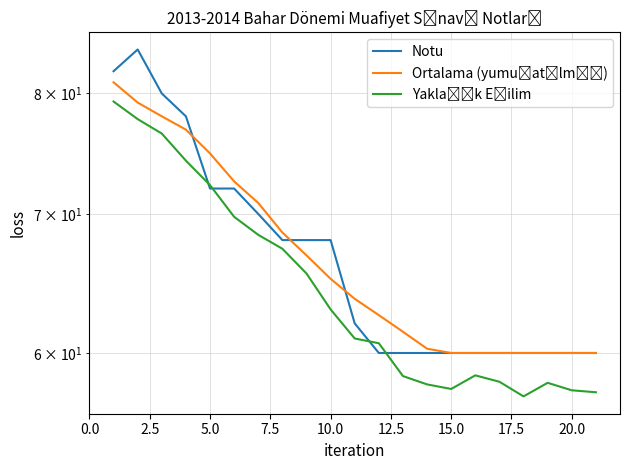

What is the sum of all Notu values?

1404.0